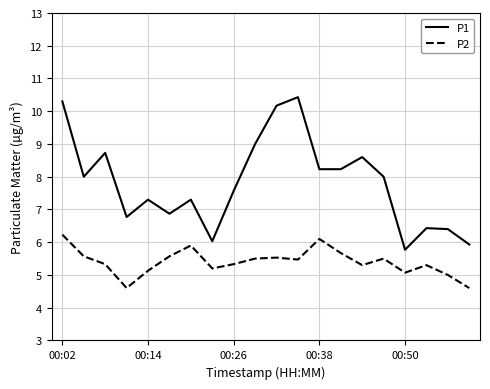

True or false: P2 and P1 cross at least once.

False